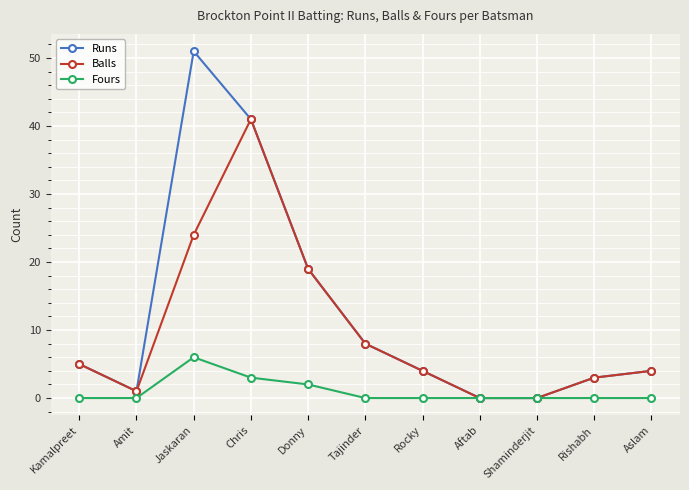

What is the sum of all Fours values?

11